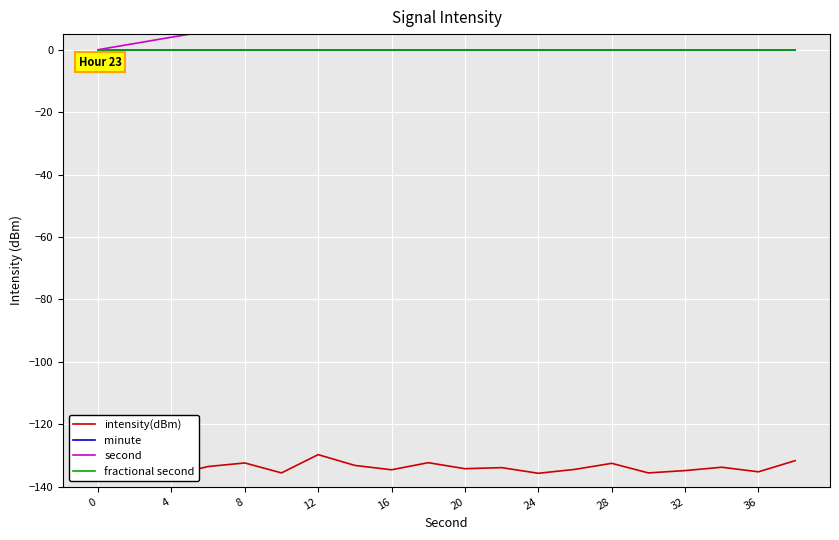

What are all the series names shown in the legend?

intensity(dBm), minute, second, fractional second